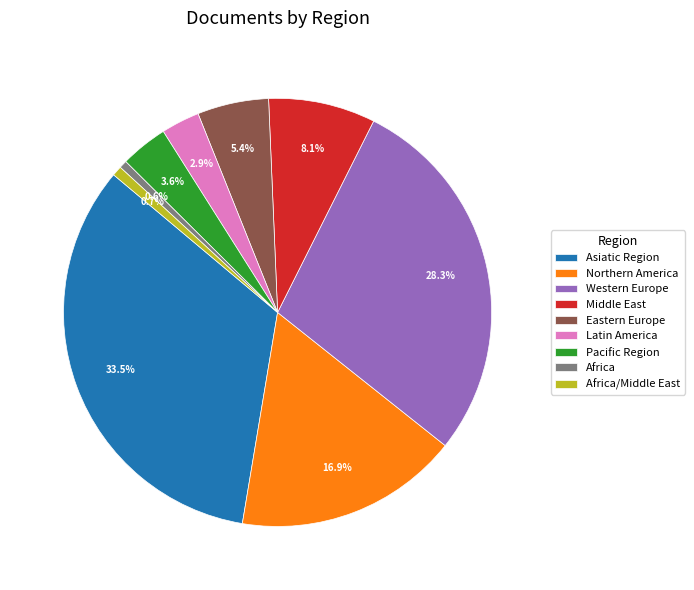

To the nearest percent, what is the difference between the largest and smallest slice percentages?

33%